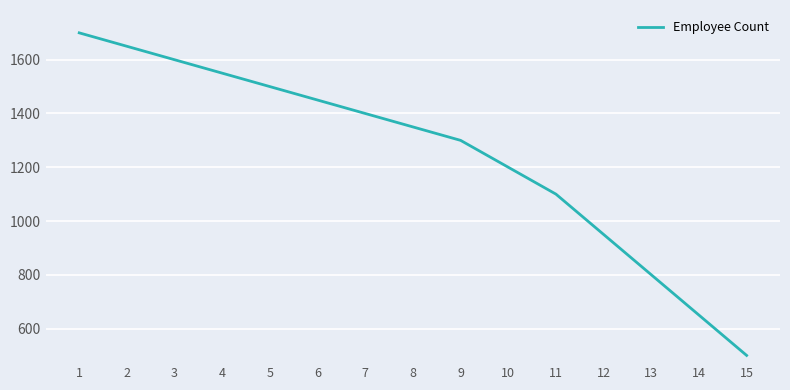

The chart shows a value of 354 at 10. True or false?

False